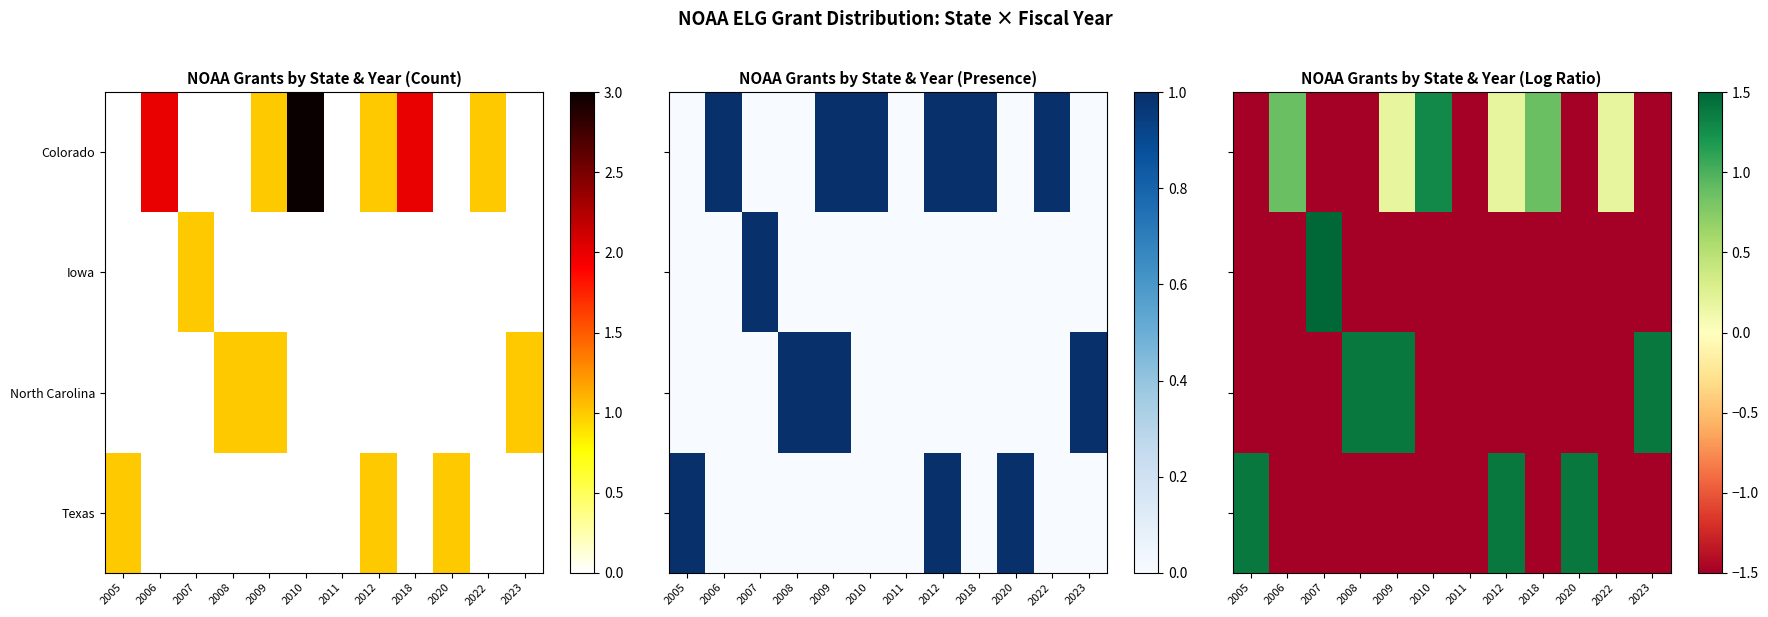

Which category has the lowest value across all series?

2005